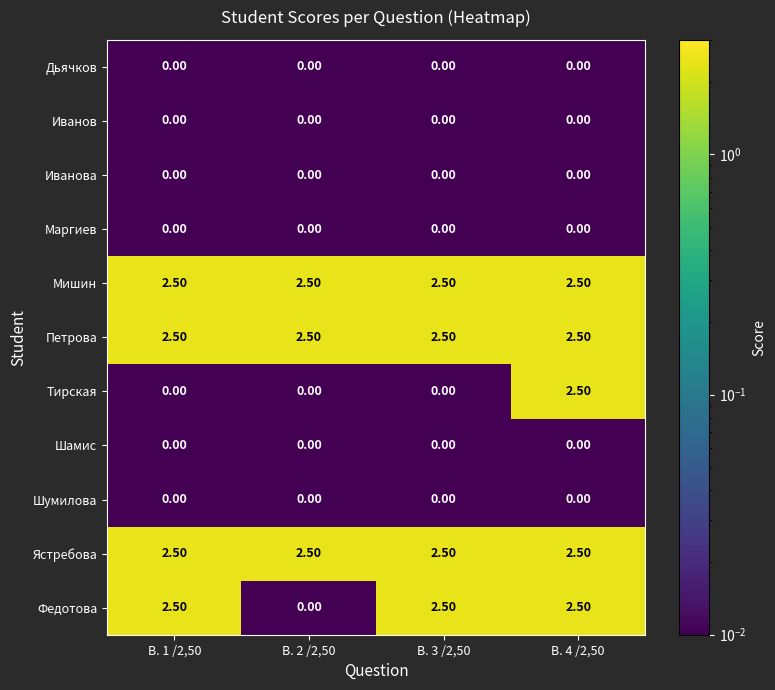

What is the average value of the Тирская series?

0.6